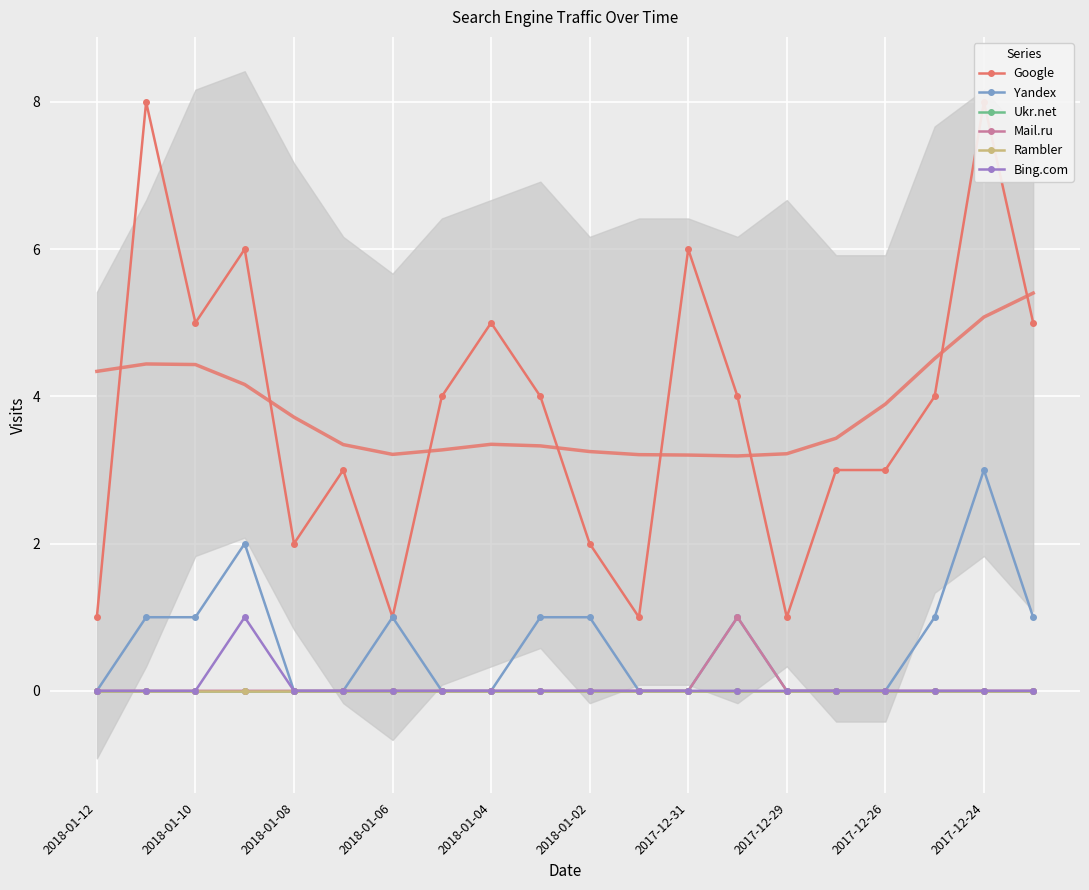

True or false: Rambler and Bing.com intersect in this chart.

False